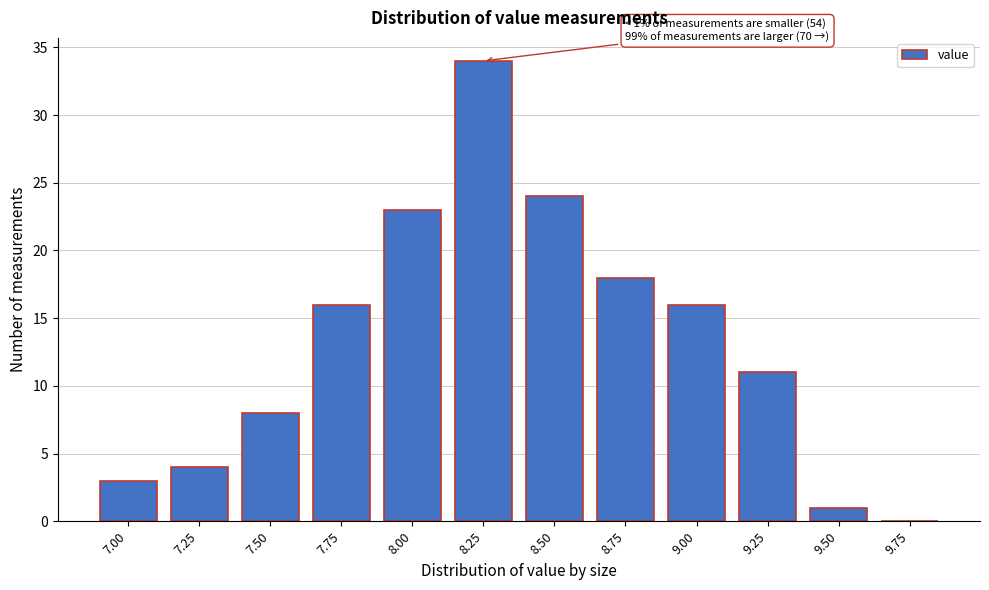

Reading left to right, what are all the values shown in this chart?

7.00=3	7.25=4	7.50=8	7.75=16	8.00=23	8.25=34	8.50=24	8.75=18	9.00=16	9.25=11	9.50=1	9.75=0